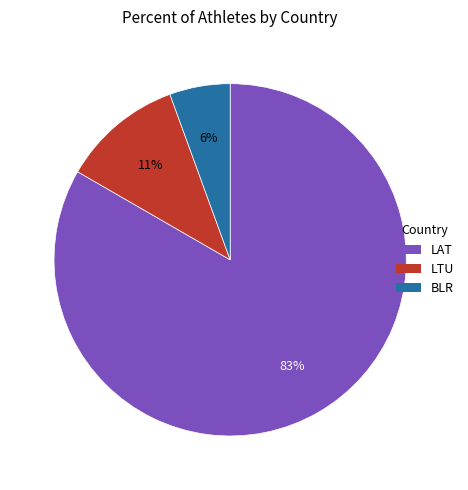

The BLR slice represents 13% of the pie. True or false?

False